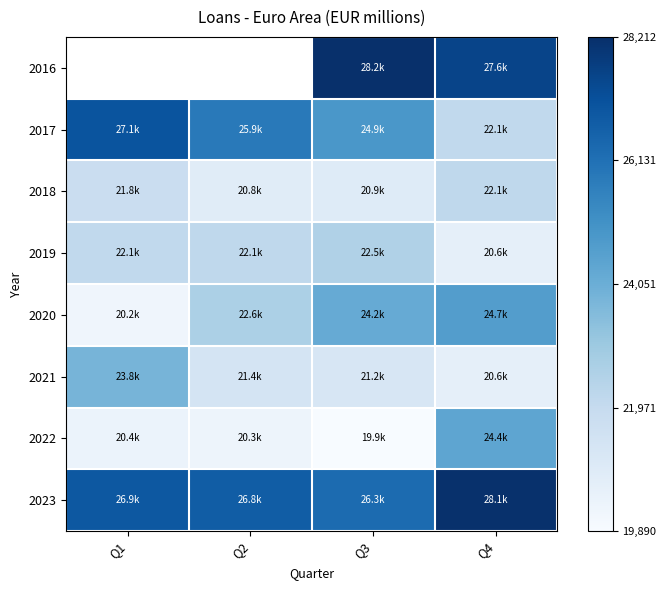

The value of 2021 at Q2 is 0.1. True or false?

False